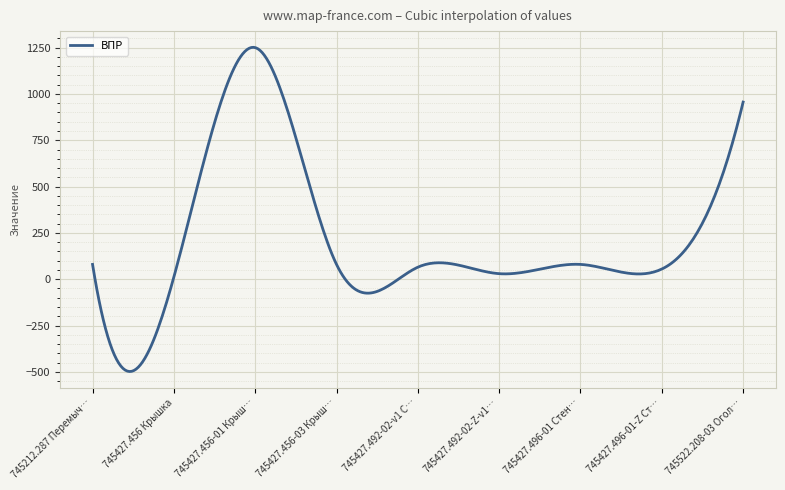

What is the sum of all values?

64443.7